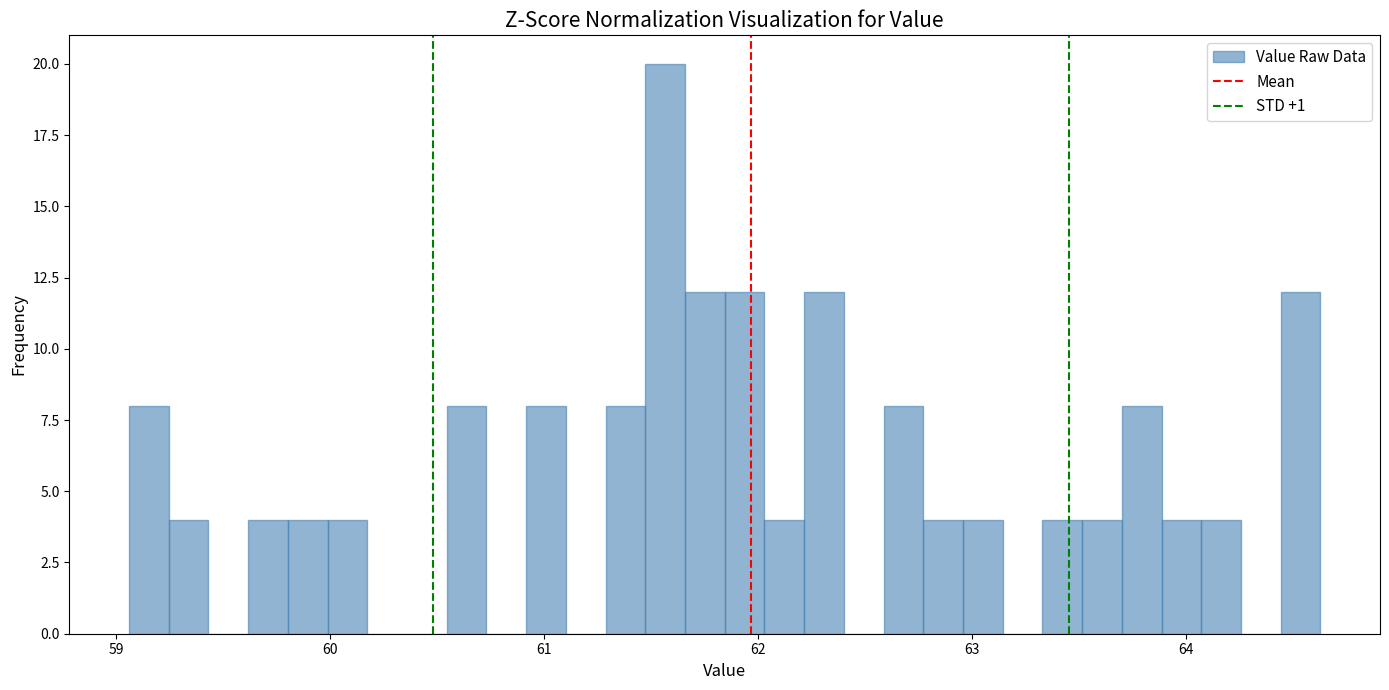

Around what value on the x-axis is the tallest bar? Give the approximate position of its centre, as read against the axis.

61.6